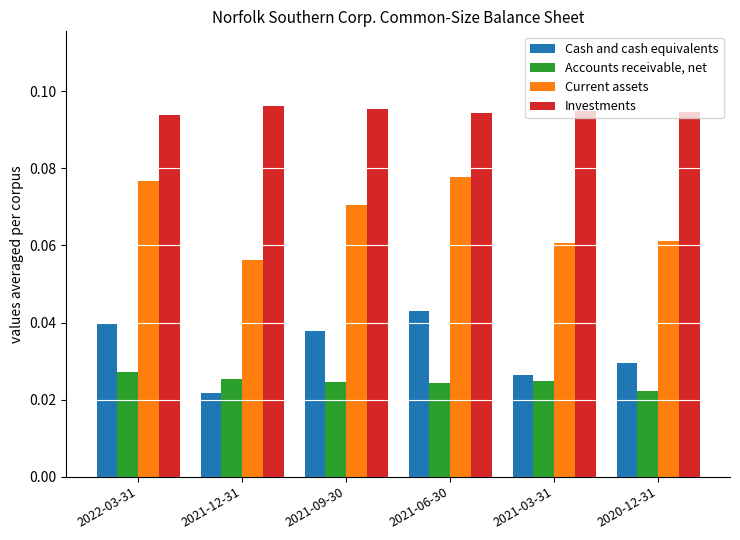

What are all the series names shown in the legend?

Cash and cash equivalents, Accounts receivable, net, Current assets, Investments